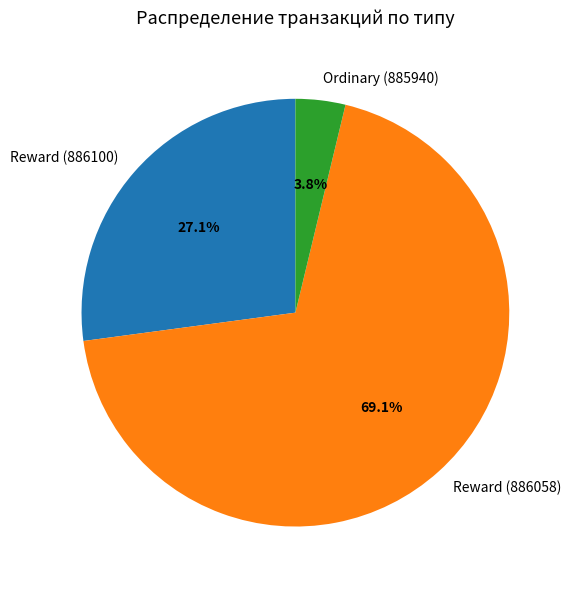

Does any single category account for the majority?

Yes